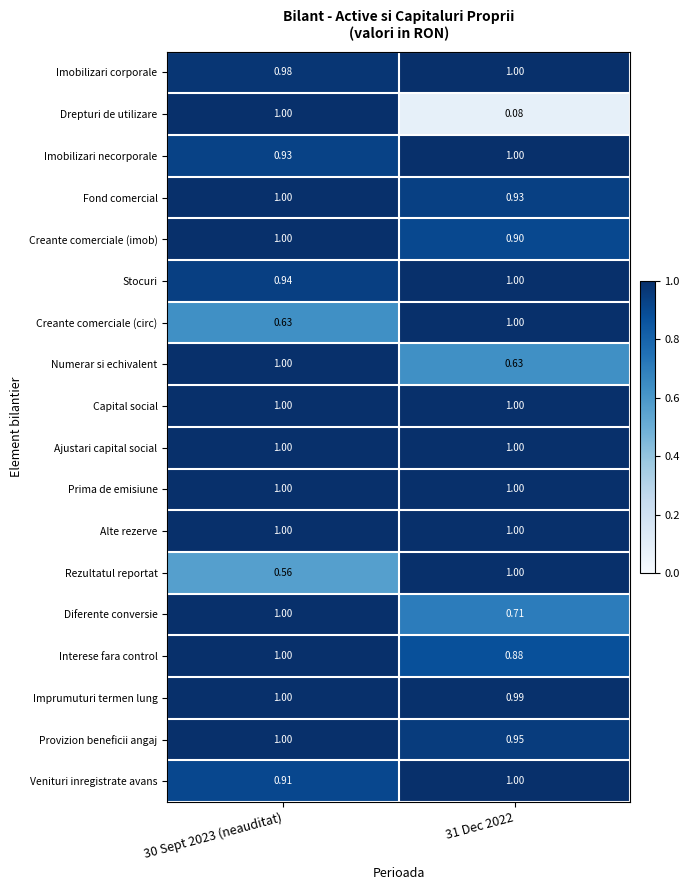

What is the difference between the highest and lowest values at 31 Dec 2022?

0.9